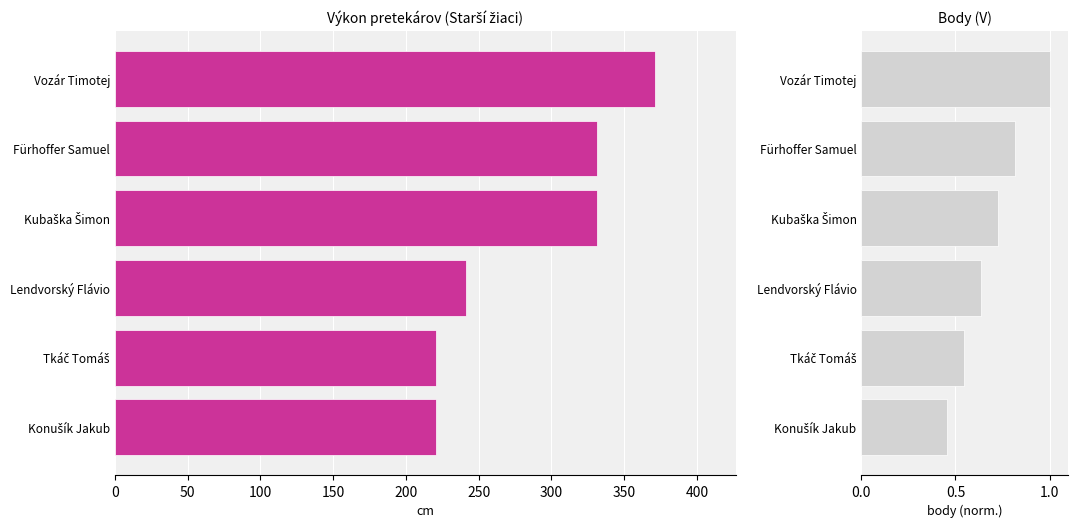

At how many categories does at least one series exceed 188?

6